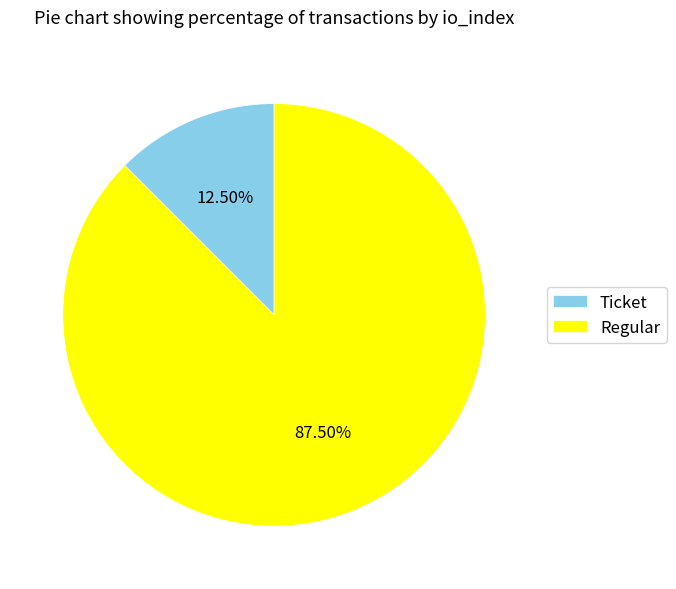

To the nearest percent, what is the average slice percentage?

50%